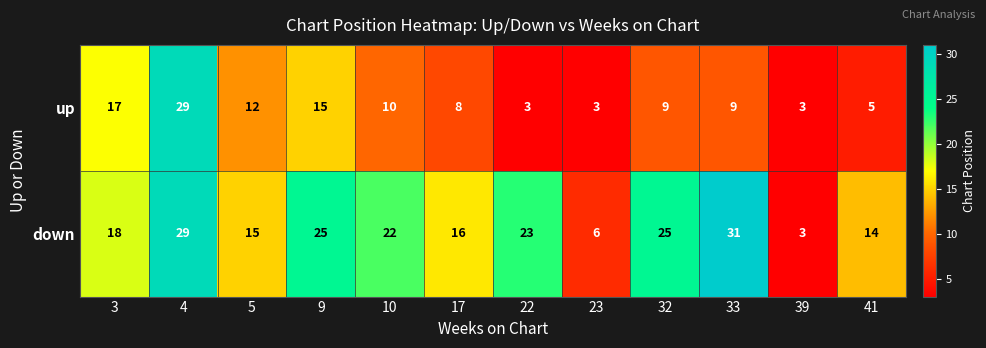

Which series has the largest total across all categories?

down